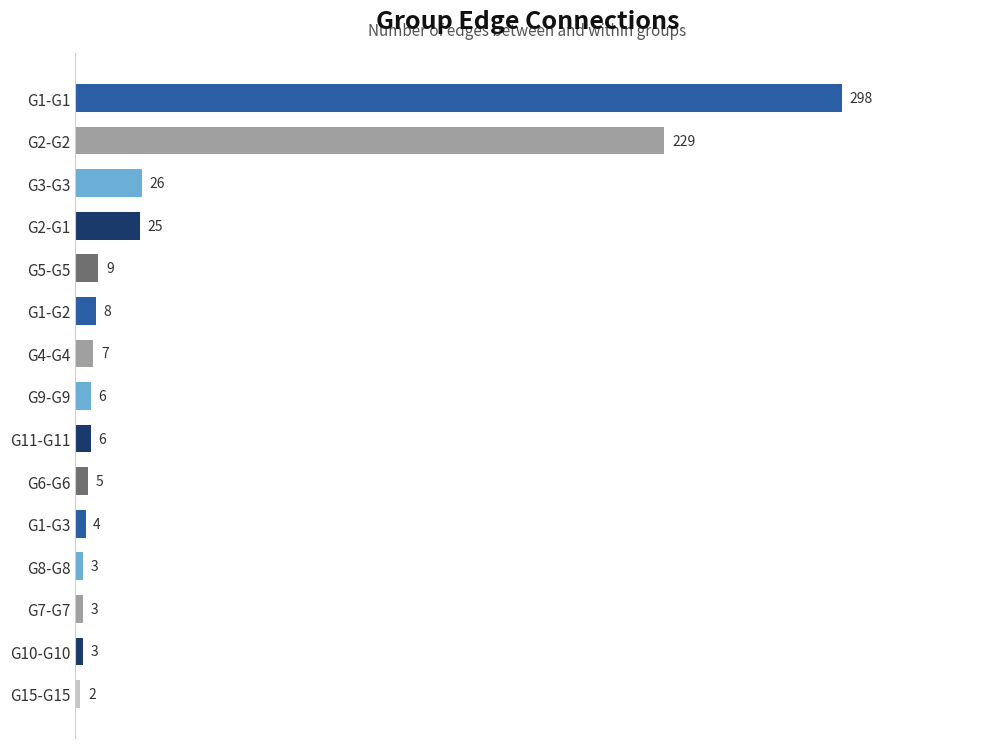

What is the greatest value displayed?

298